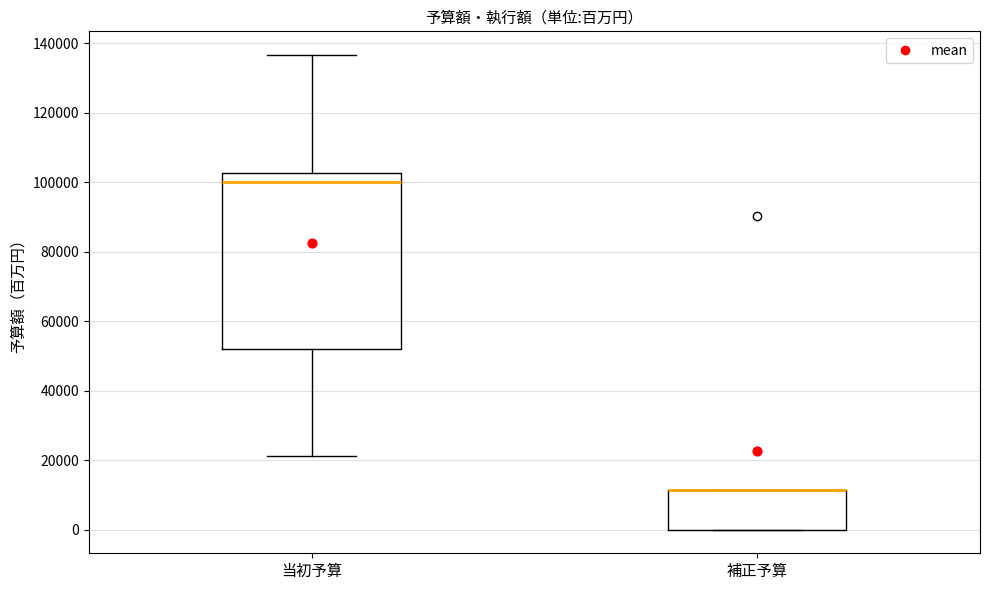

Reading left to right, read every box against the y-axis: the position of its median line, the range the box covers, and the ends of its whiskers. The values are not printed on the chart, so give them approximately, as read against the axis.

当初予算: median 100000, box 52000 to 102000, whiskers 22000 to 136000
補正予算: median 12000 (drawn on the box's upper edge), box 0 to 12000, whiskers 0 to 12000